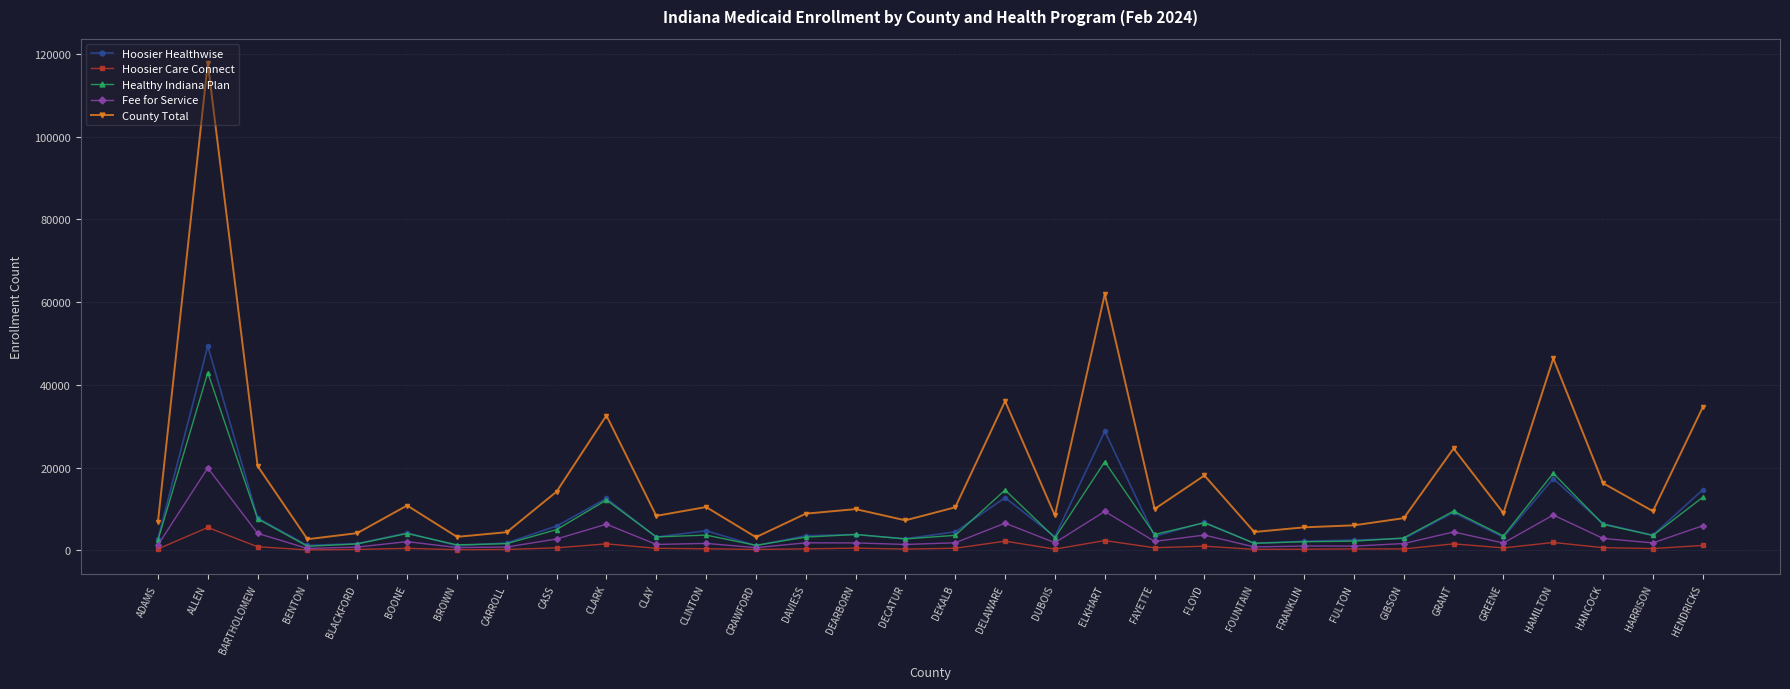

What is the difference between the County Total values at FRANKLIN and FLOYD?

12536